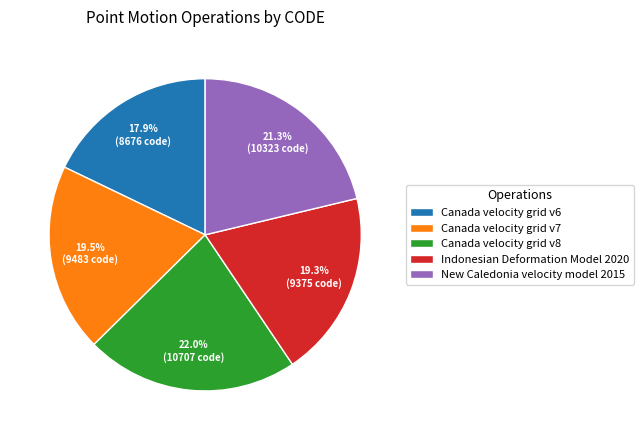

Is it true that Canada velocity grid v6 is 18% of the pie?

True